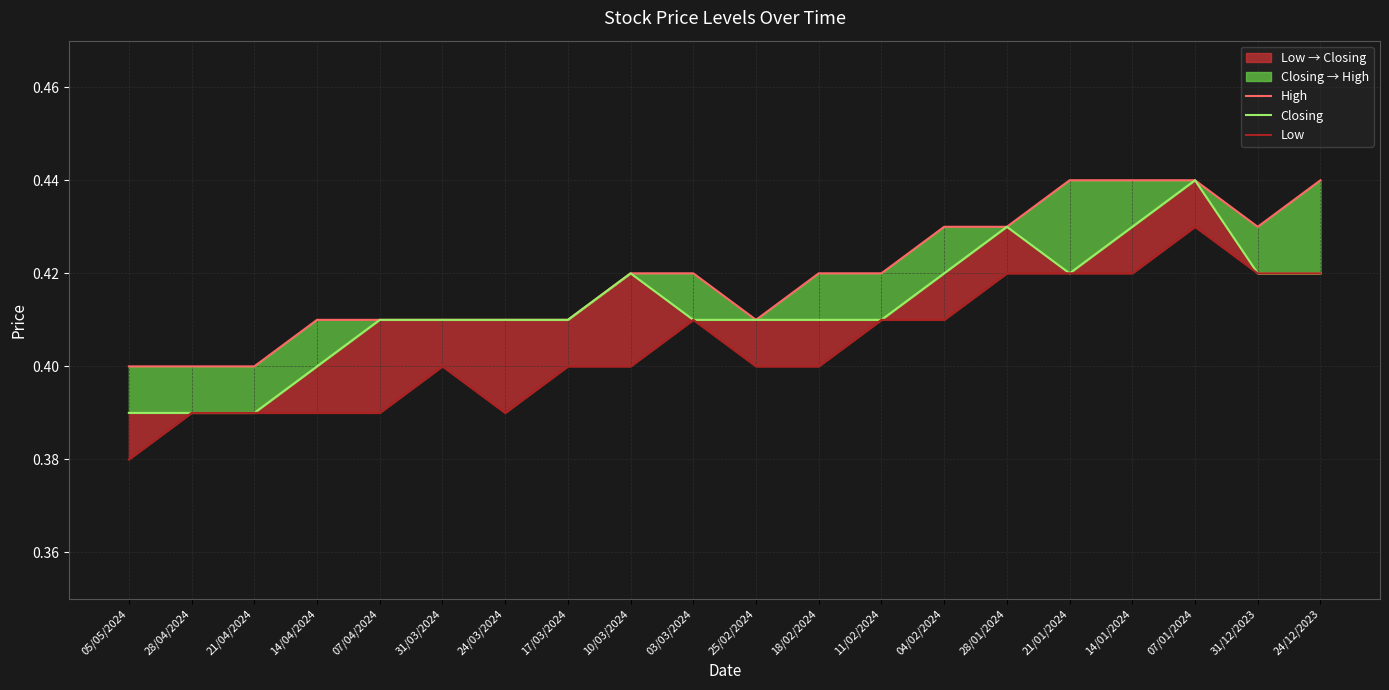

Where is High nearest to the value 0?

05/05/2024